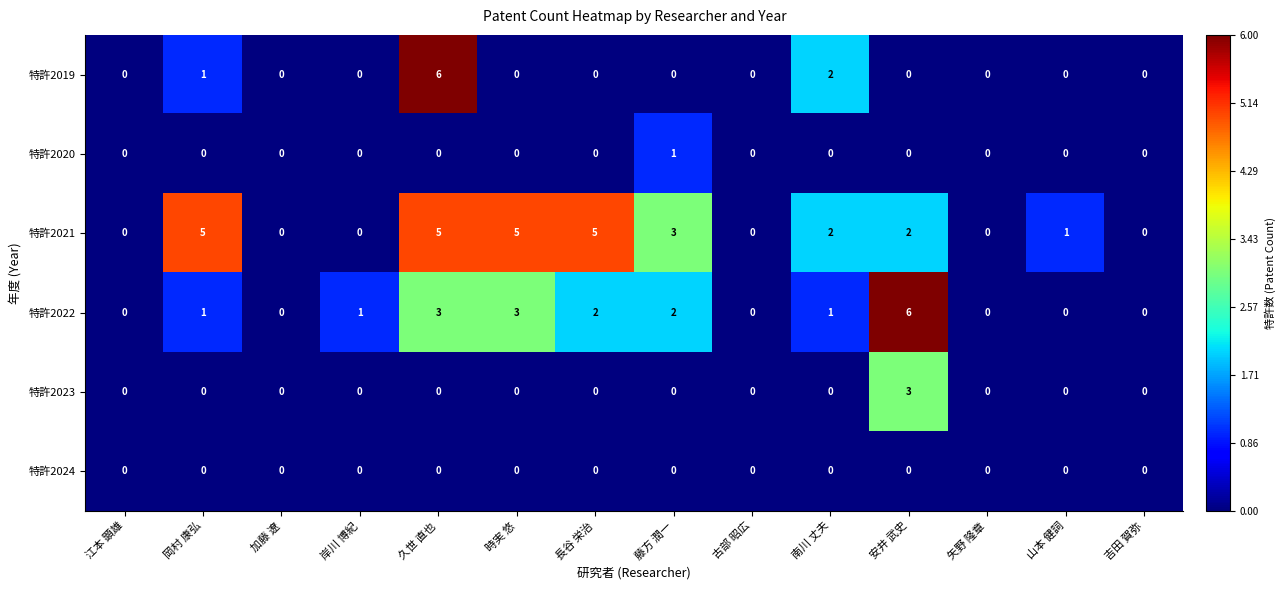

Where does the 特許2021 series first go above 2?

岡村 康弘